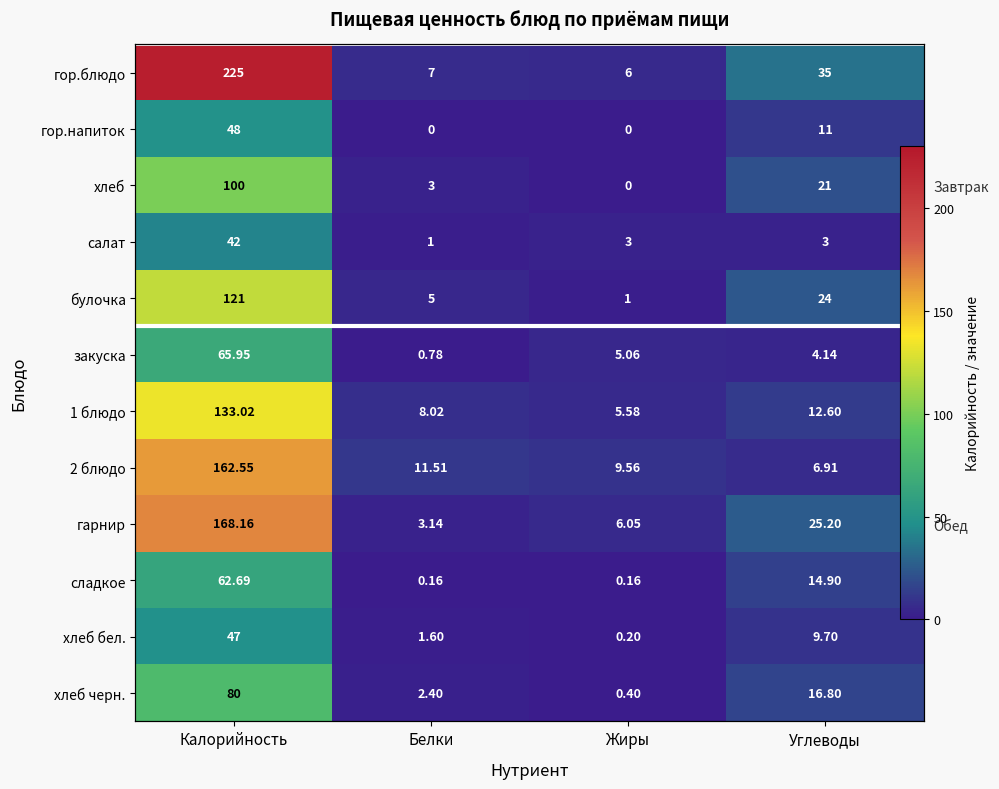

Which series has the largest total across all categories?

гор.блюдо